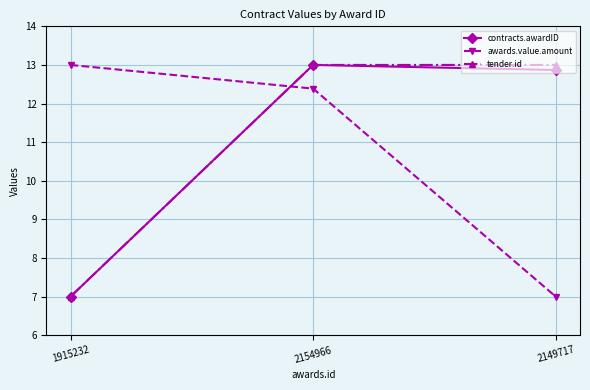

What is the minimum value shown in the chart?

7.0